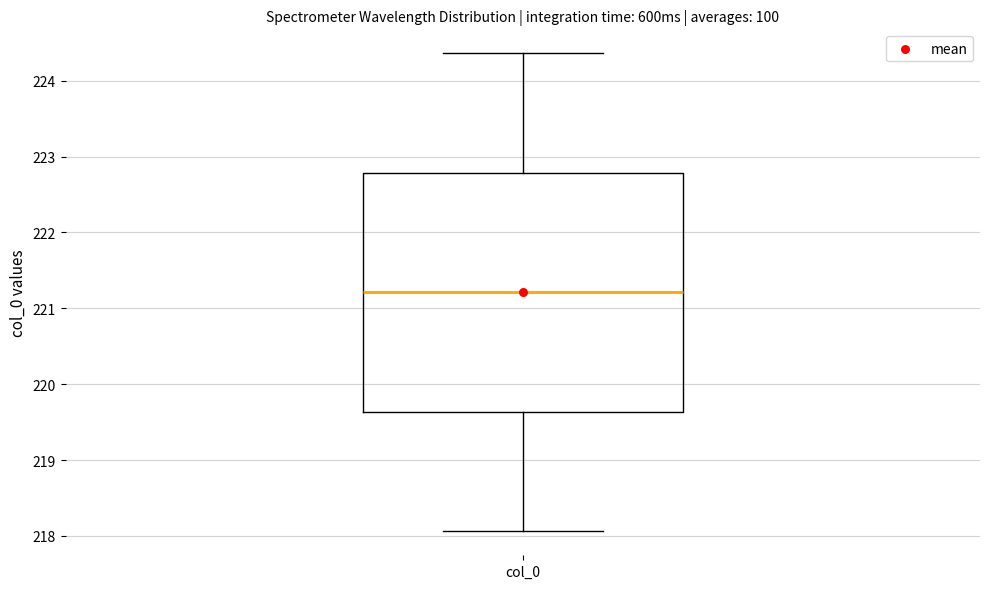

Transcribe this box plot: give where the median line is, the range the box spans, and where the two whiskers end, as read against the y-axis. The values are not printed on the chart, so give them approximately, as read against the axis.

median 221.2, box 219.6 to 222.8, whiskers 218.1 to 224.4